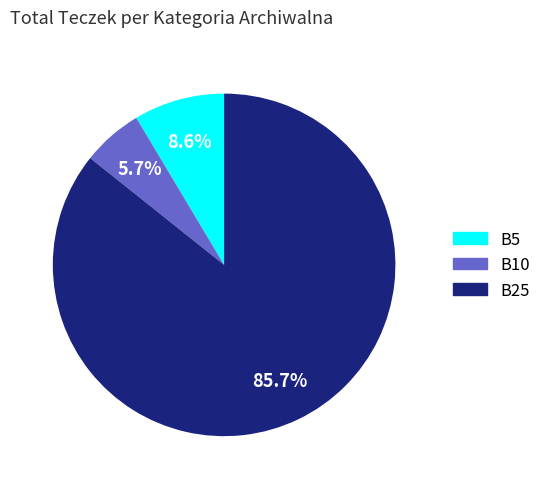

Does any single category account for the majority?

Yes